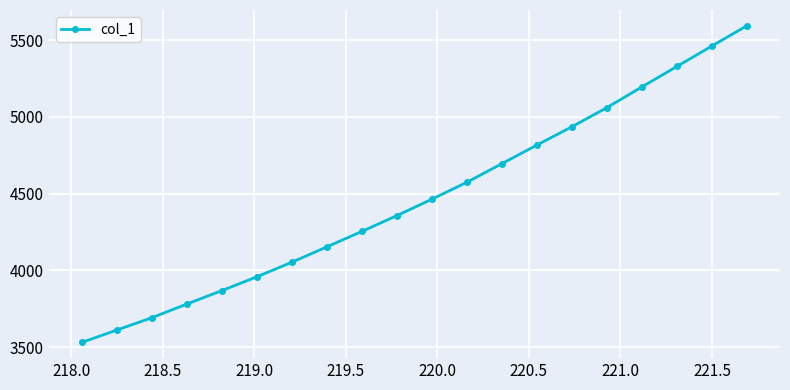

What is the minimum value shown in the chart?

3532.4